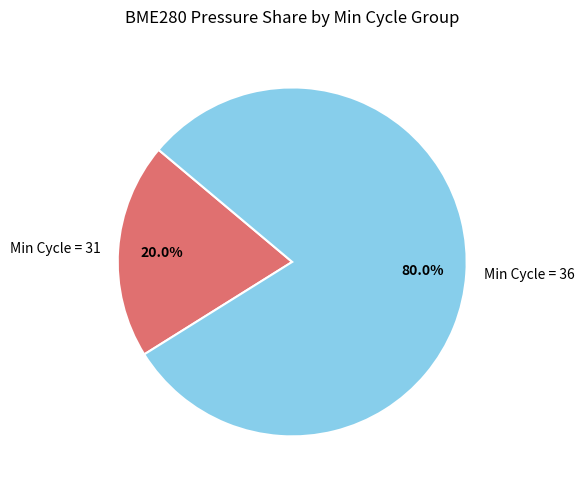

Which has a higher value, Min Cycle = 31 or Min Cycle = 36?

Min Cycle = 36